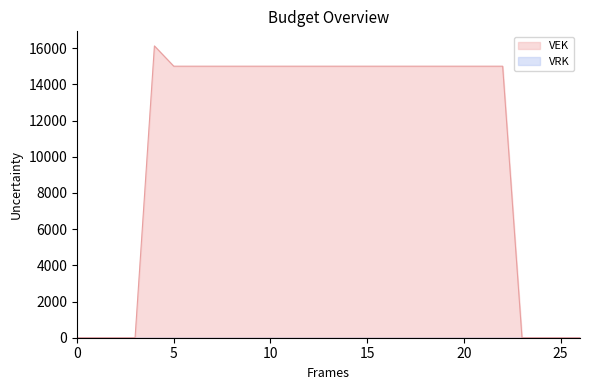

True or false: there are more than 2 points higher than both neighbors.

False